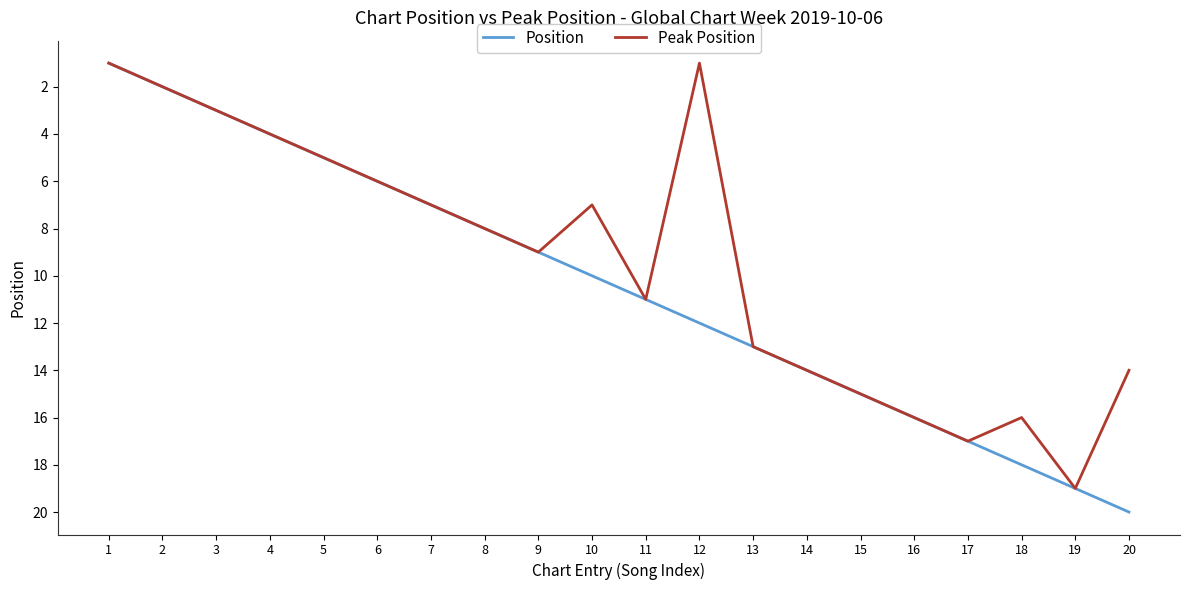

List the labels in order of Position value, smallest first.

1, 2, 3, 4, 5, 6, 7, 8, 9, 10, 11, 12, 13, 14, 15, 16, 17, 18, 19, 20